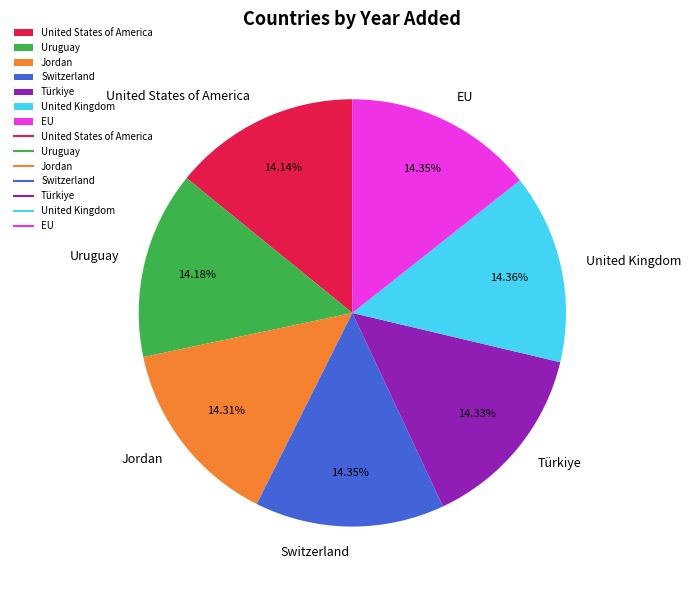

Is it true that Türkiye is 14% of the pie?

True